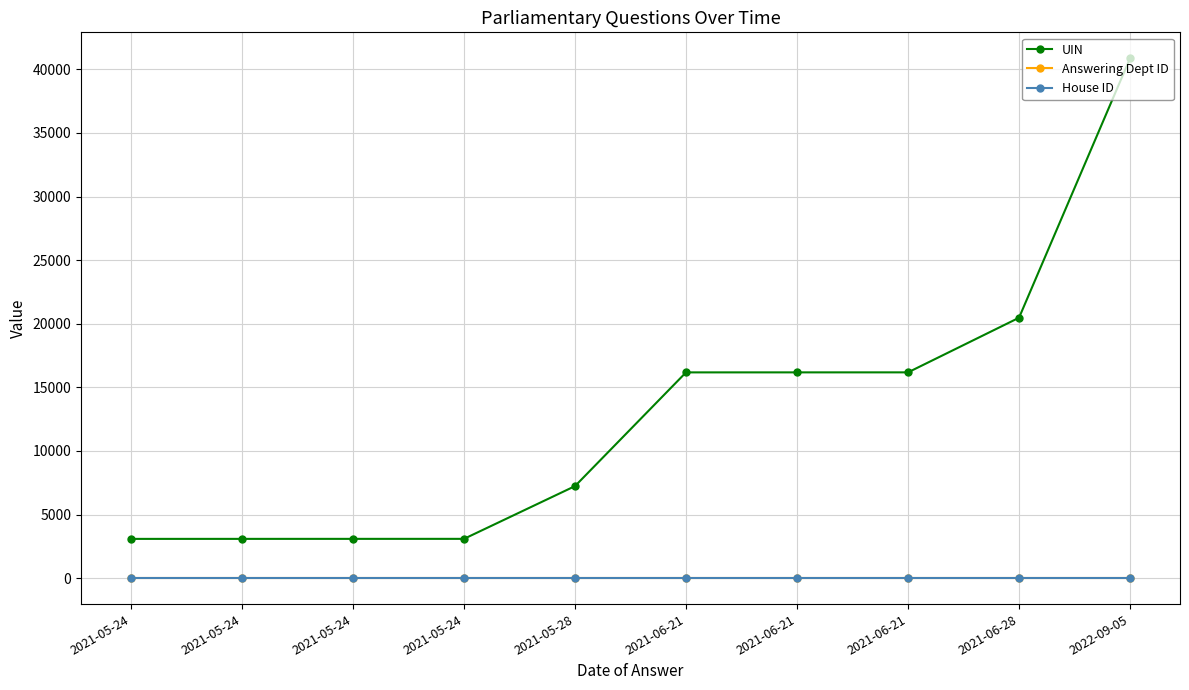

At 2021-05-24, list the series in order from largest to smallest.

UIN, Answering Dept ID, House ID